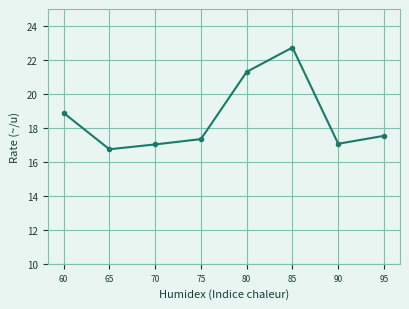

Is it true that the value at 60 is 18.9?

True